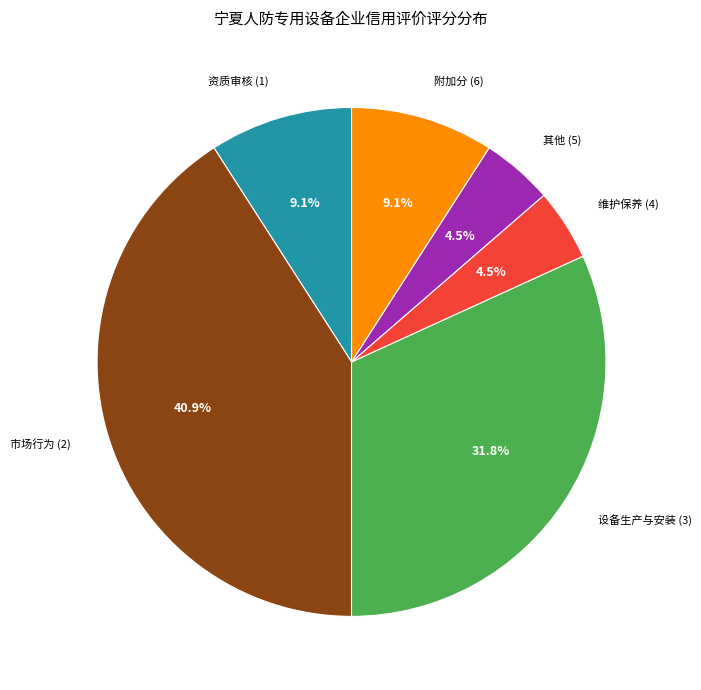

Count the number of slices in the pie.

6